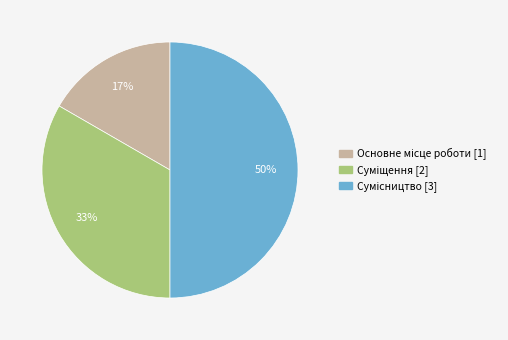

Count the number of slices in the pie.

3